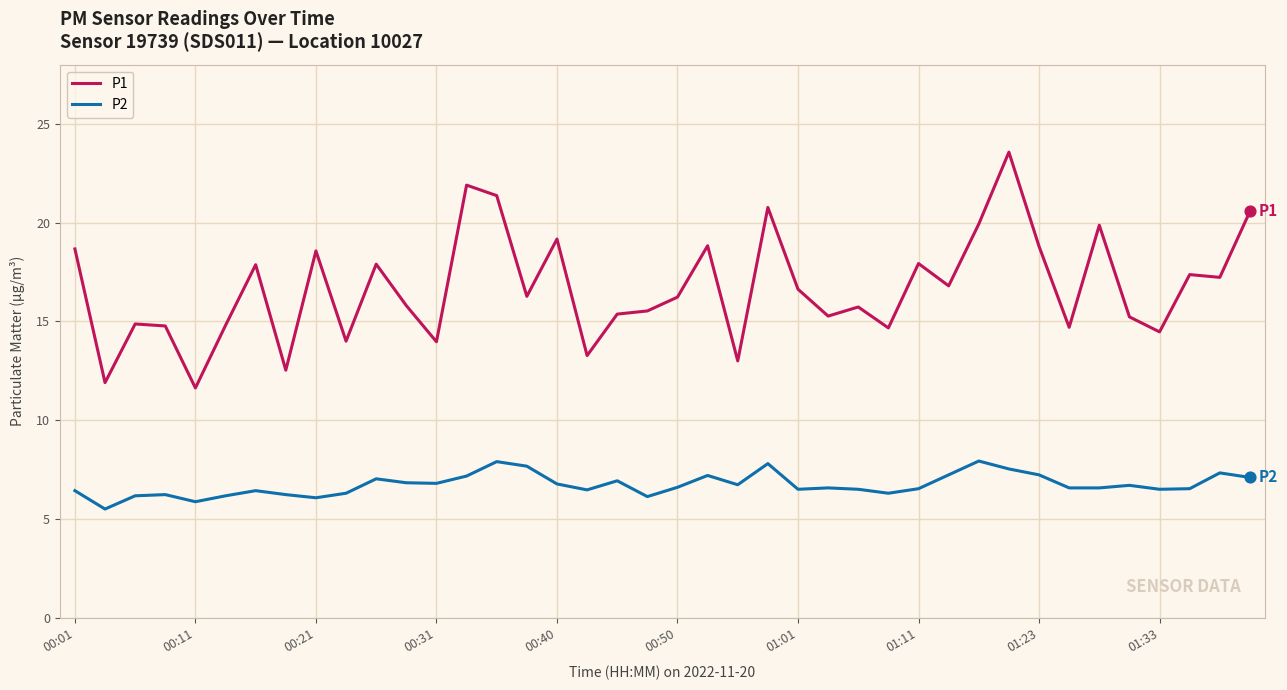

Which series has the largest range (max minus min)?

P1